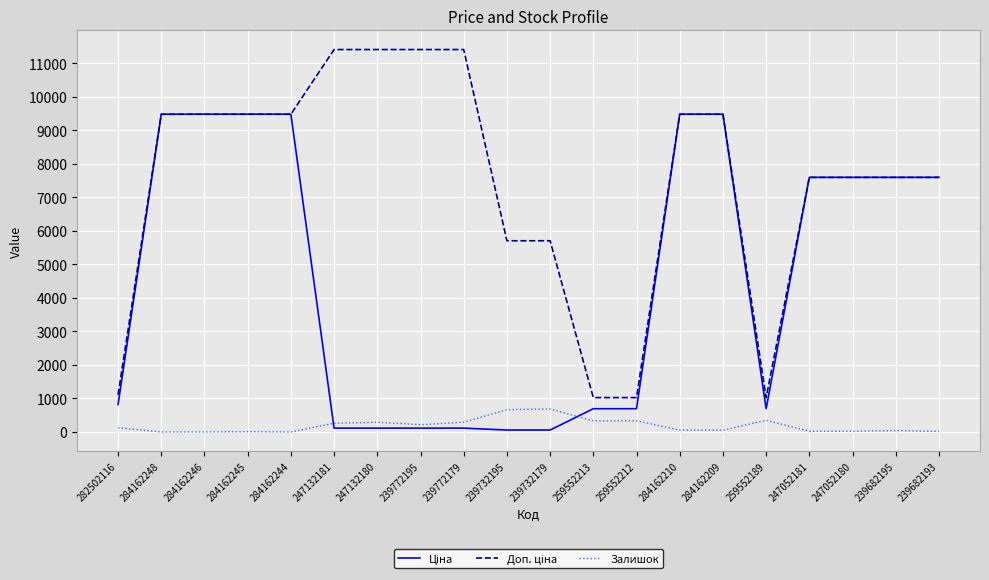

What is the difference between the highest and lowest values at 259552189?

676.6